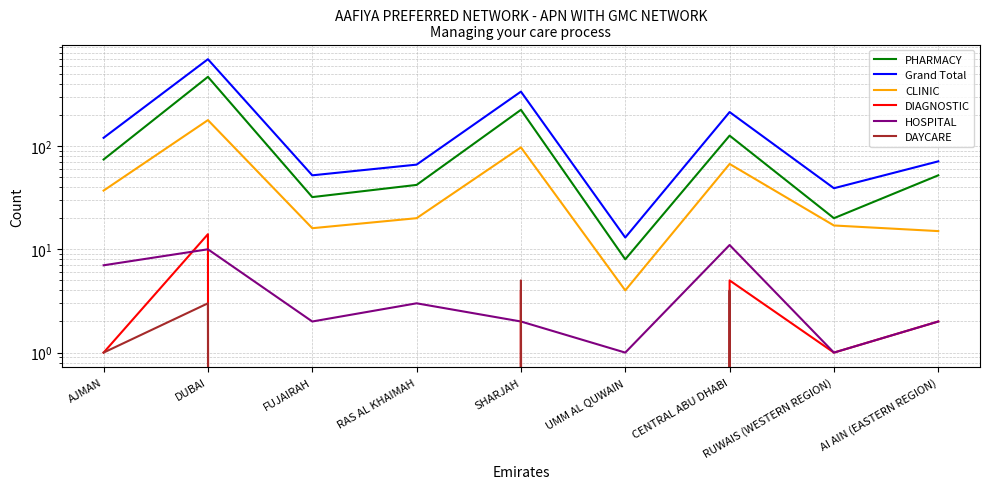

What is the value of the HOSPITAL point at the 9th from the left?

2